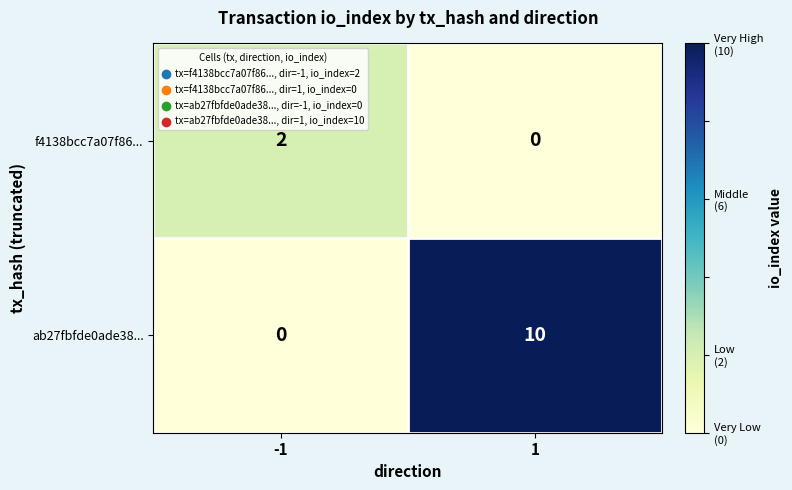

The f4138bcc7a07f86... series shows 2 at -1. True or false?

True